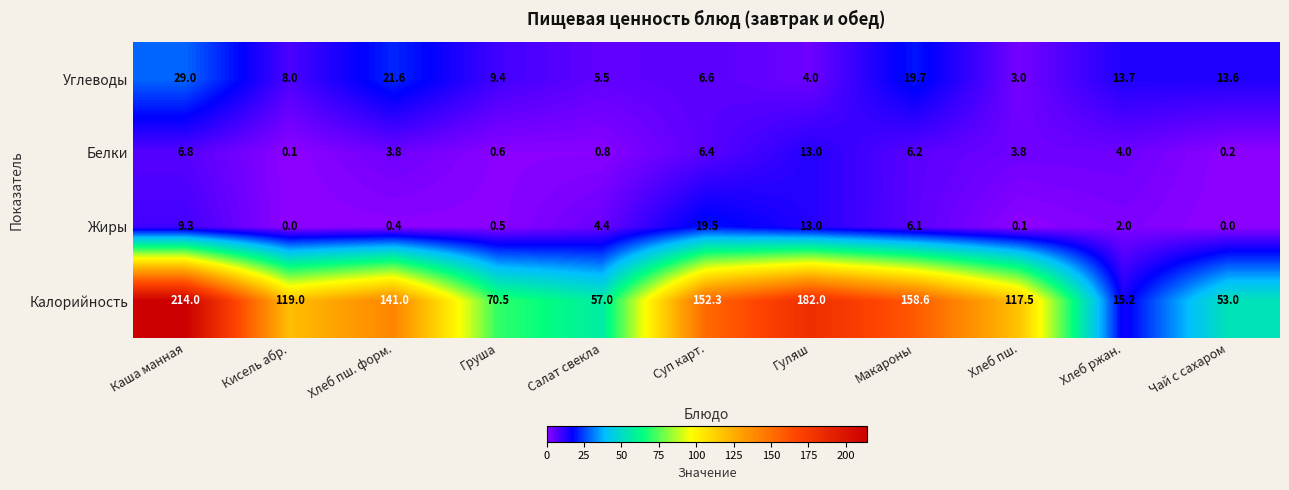

Where does the Углеводы series first go above 9?

Каша манная